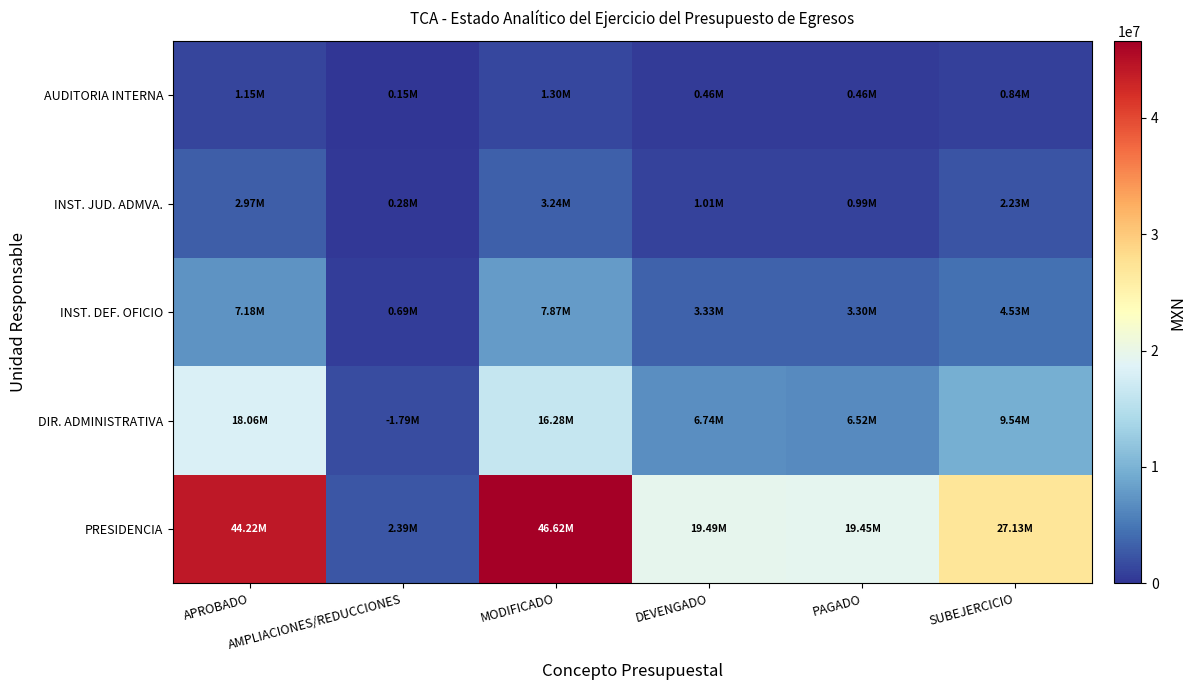

Rank the series by their maximum value, from highest to lowest.

PRESIDENCIA, DIR. ADMINISTRATIVA, INST. DEF. OFICIO, INST. JUD. ADMVA., AUDITORIA INTERNA